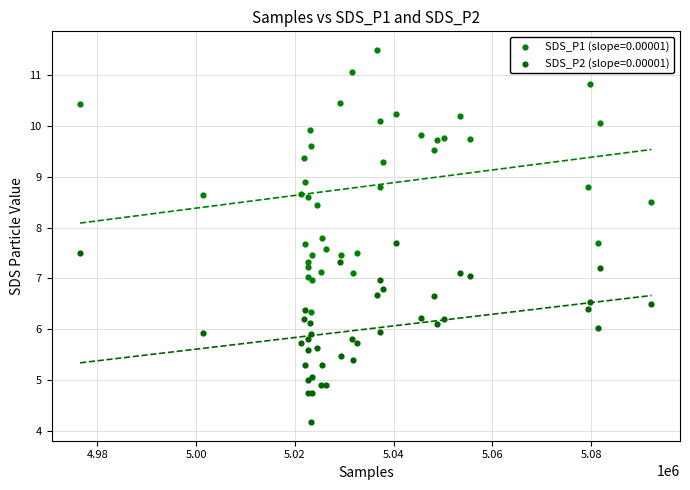

In the SDS_P1 (slope=0.00001) series, what Y value is closest to 8?

7.8